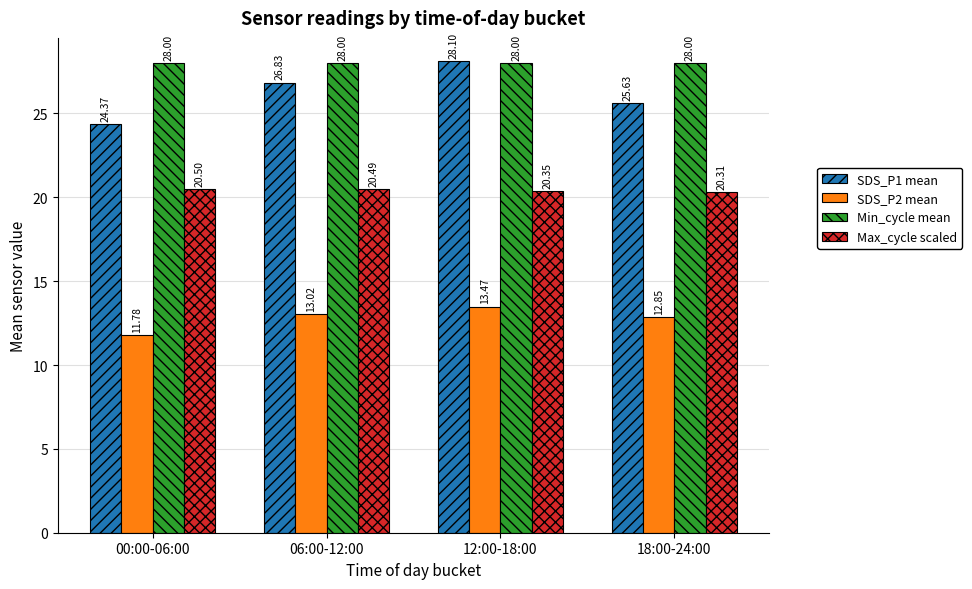

At which label does SDS_P2 mean first exceed 13?

06:00-12:00